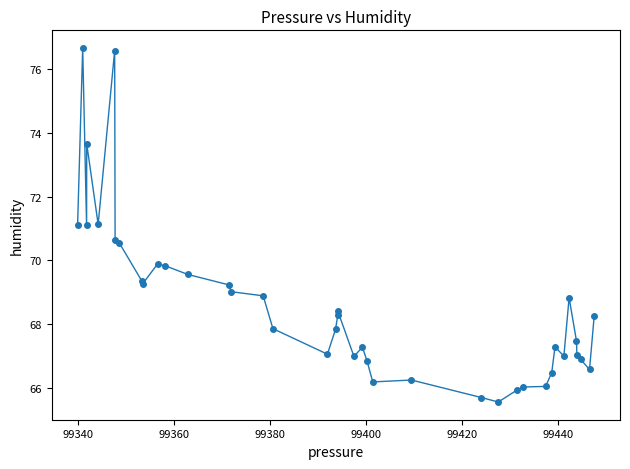

What is the average value?

68.6